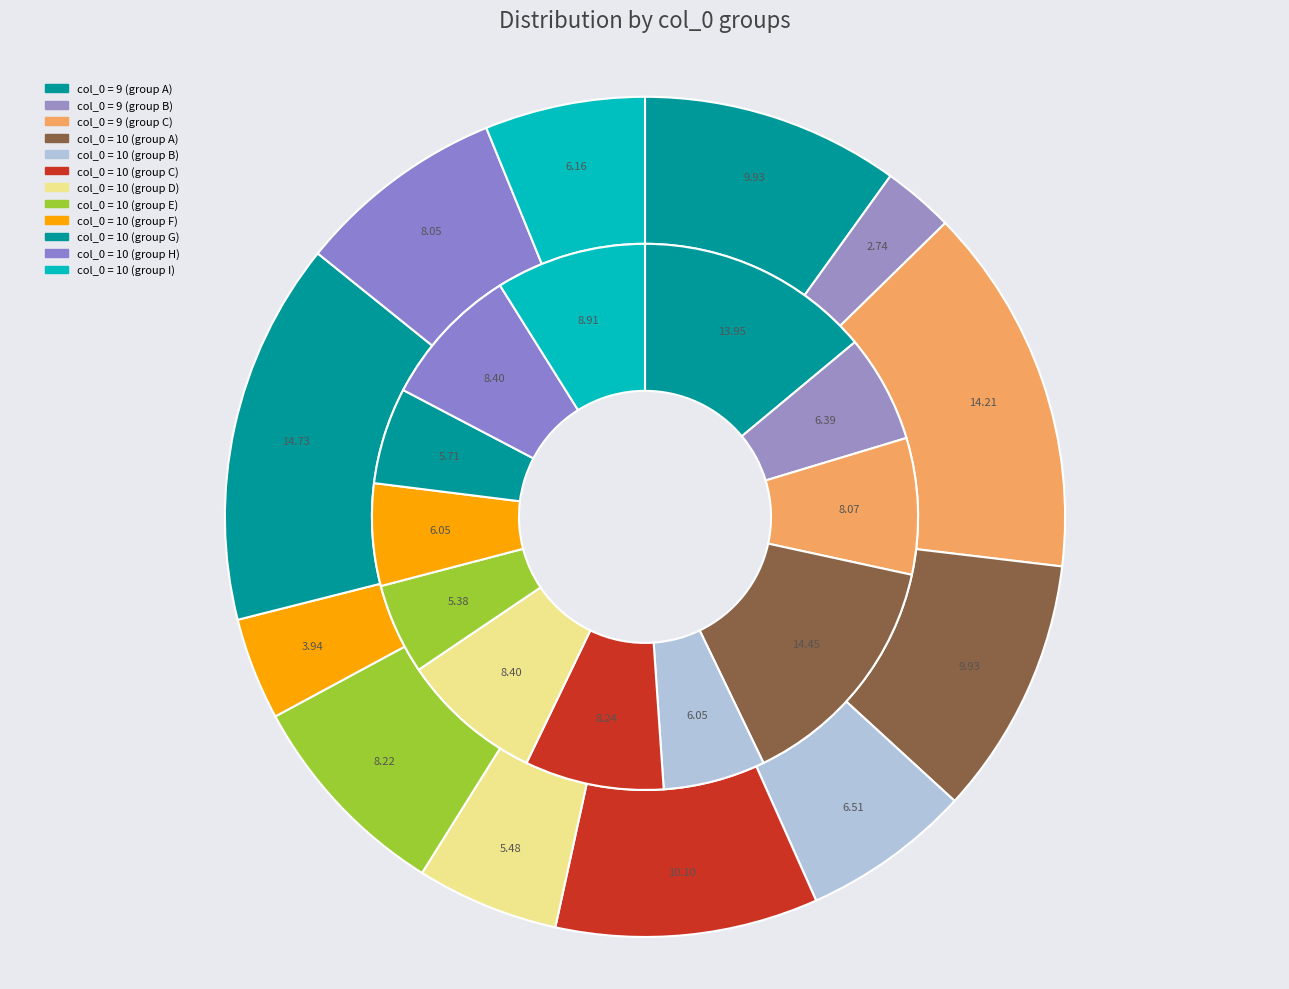

Do 10 and 10 together represent more than half of the pie?

No